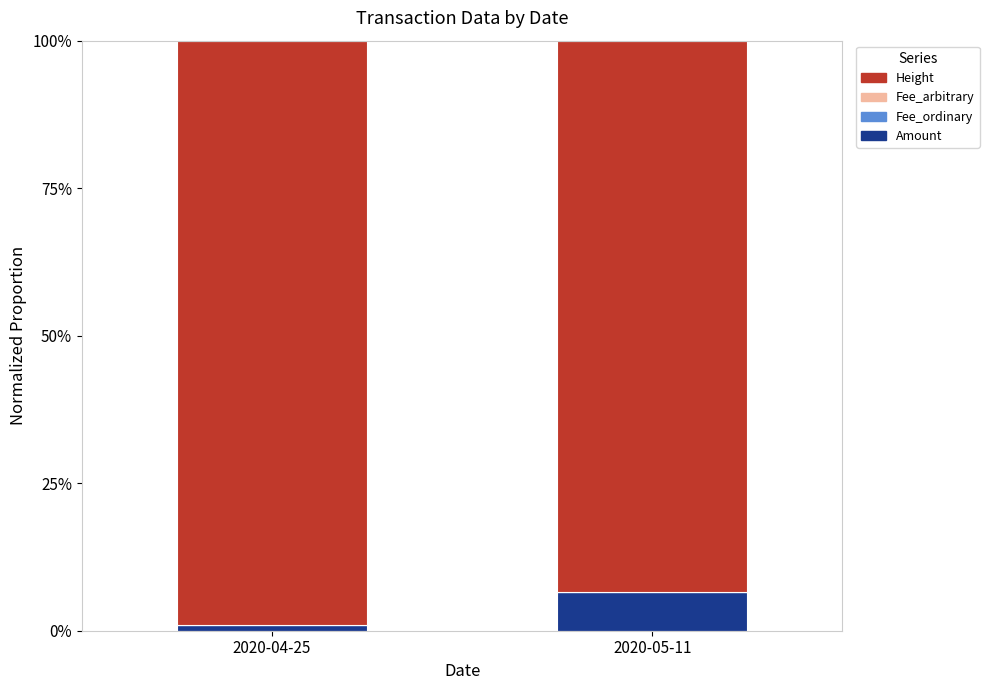

How many categories are shown in the chart?

2